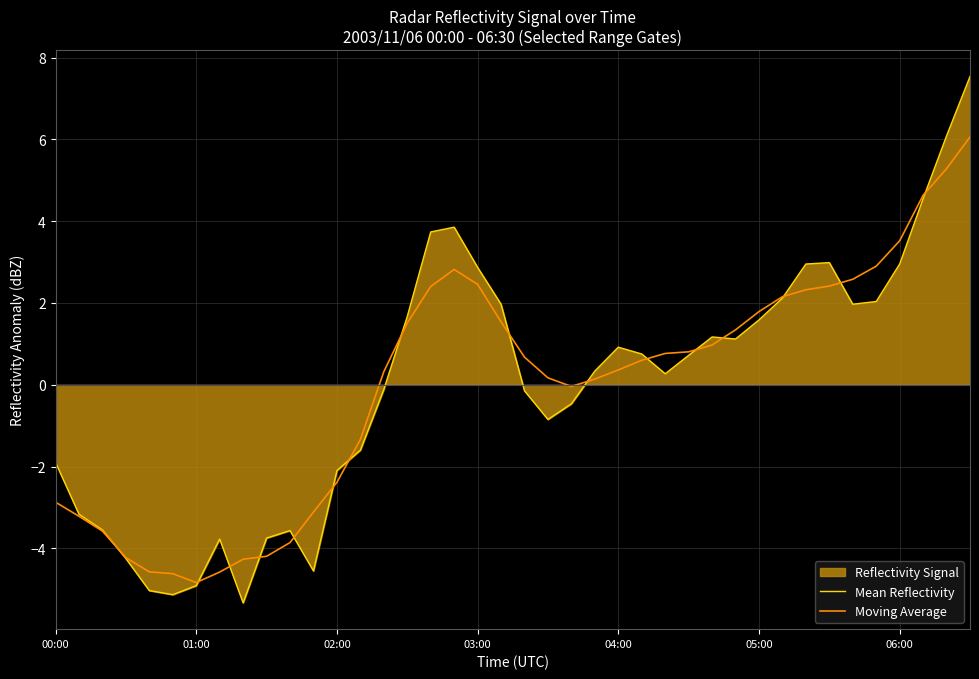

Which series has the widest spread of values?

Mean Reflectivity